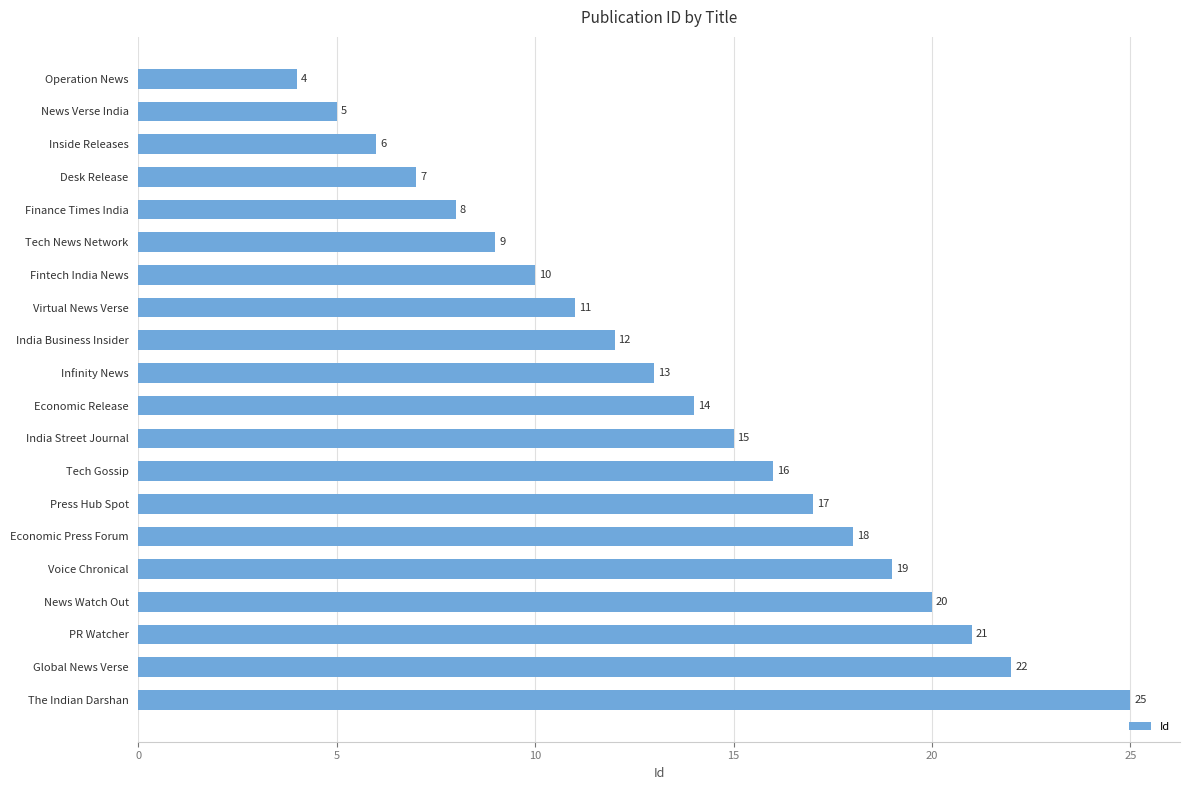

What is the change in value from Voice Chronical to News Watch Out?

+1